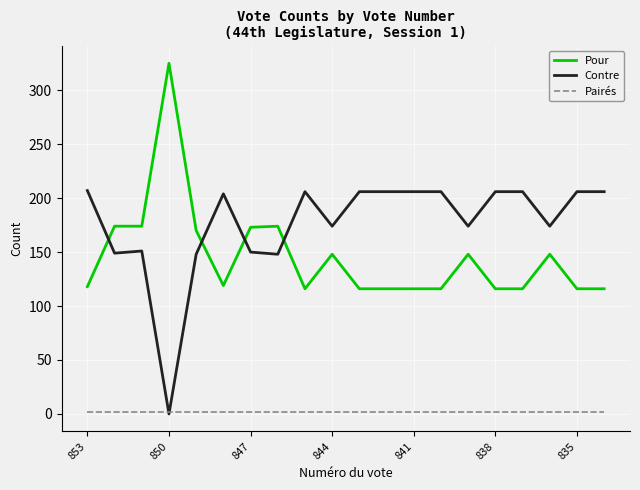

True or false: Pairés and Pour cross at least once.

False